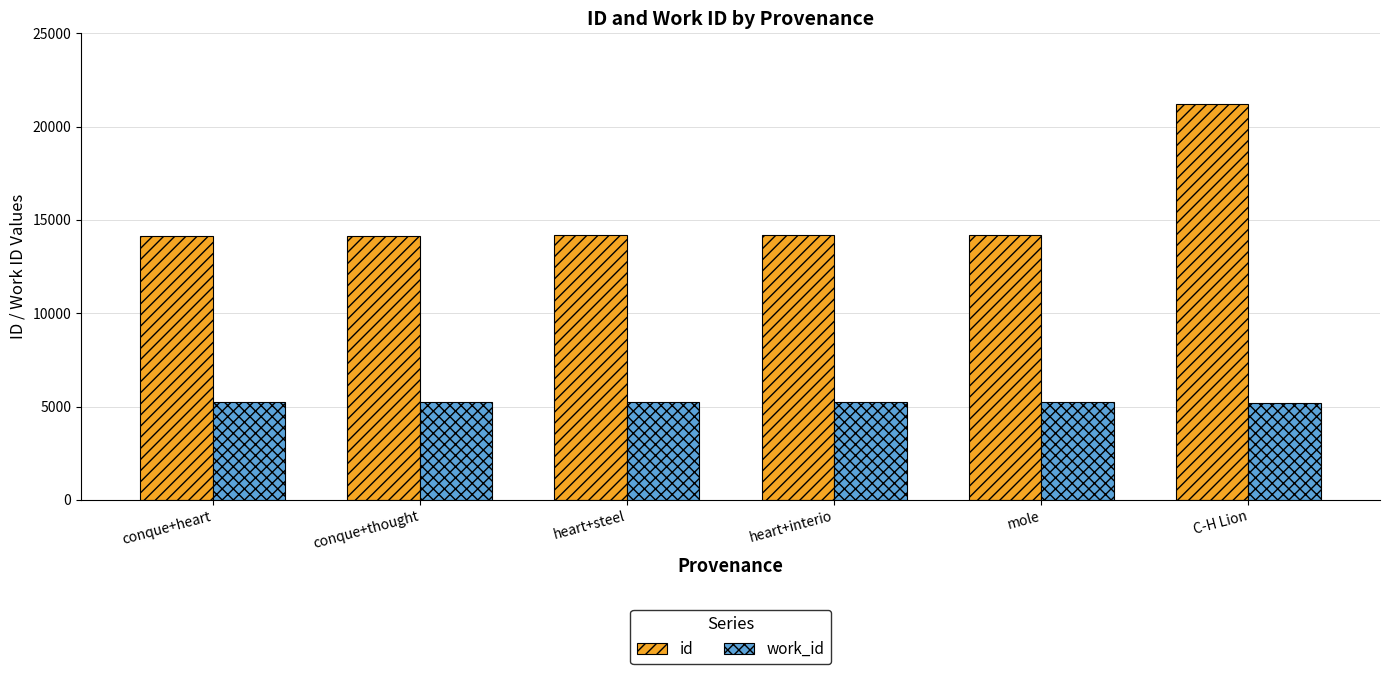

Rank the series by their average value, from highest to lowest.

id, work_id